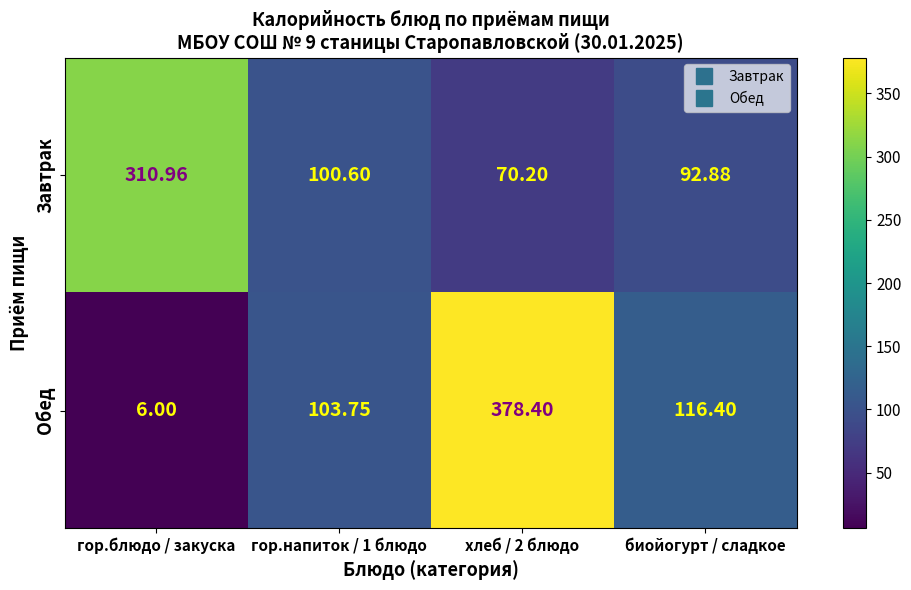

How many data points in Завтрак are above 100?

2